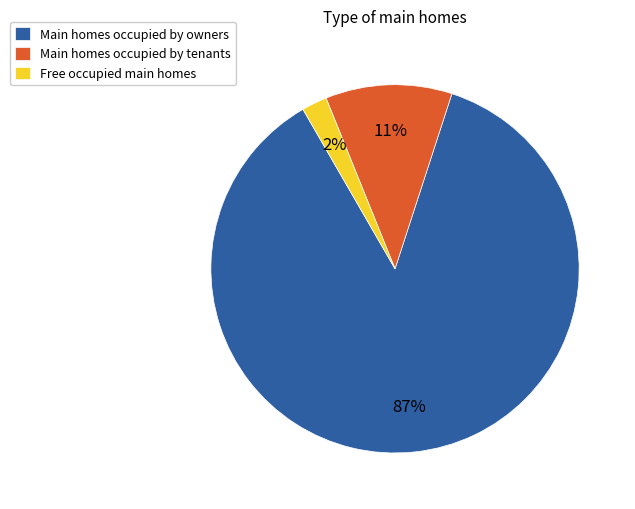

Which has a higher value, Main homes occupied by tenants or Free occupied main homes?

Main homes occupied by tenants